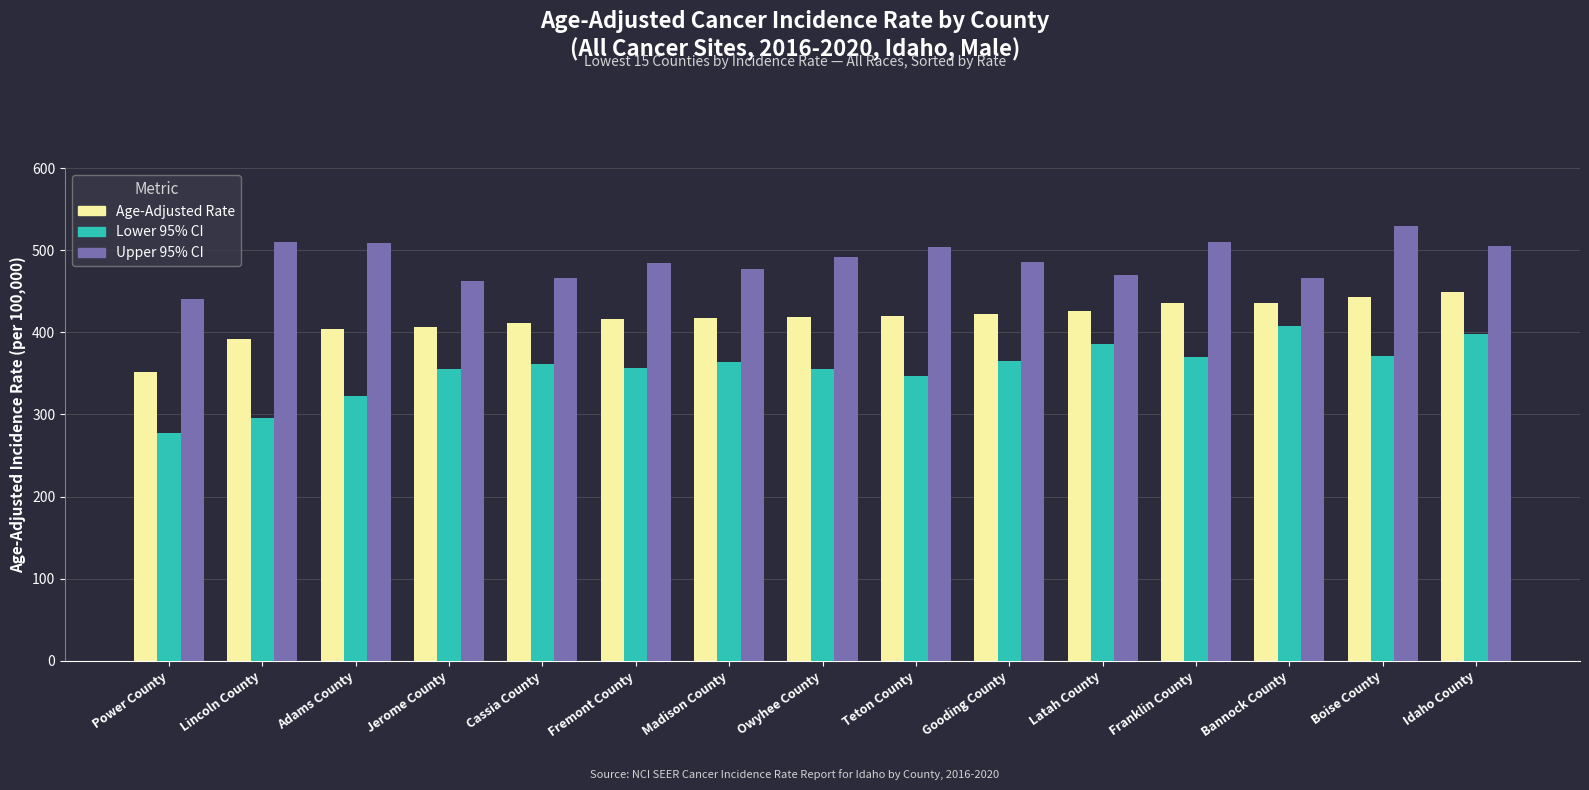

Which series has the largest total across all categories?

Upper 95% CI